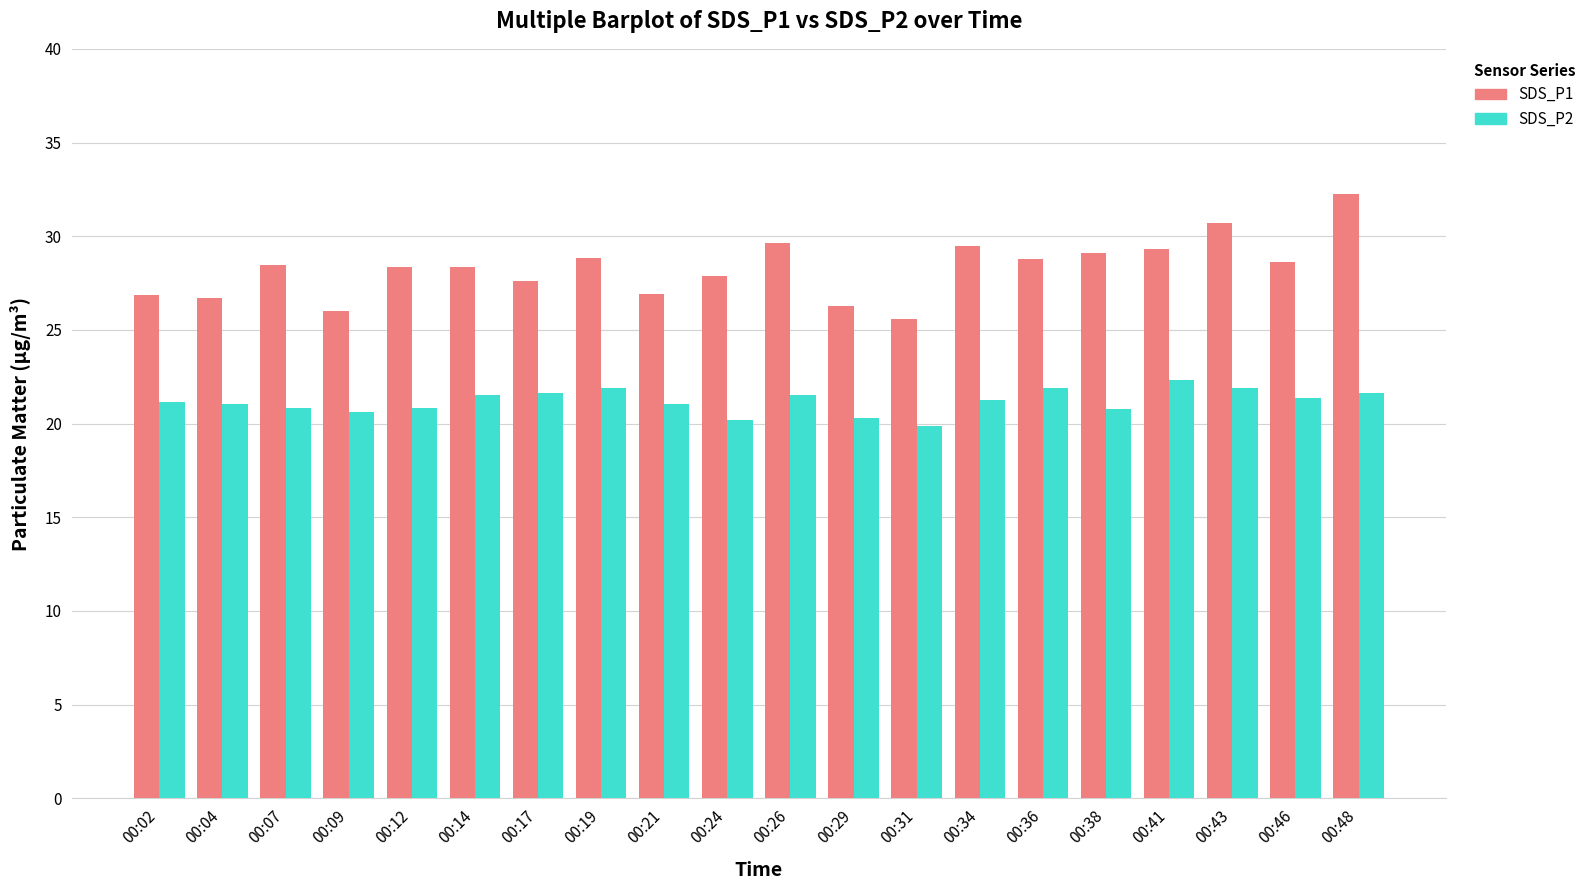

The value of SDS_P1 at 00:24 is 27.9. True or false?

True